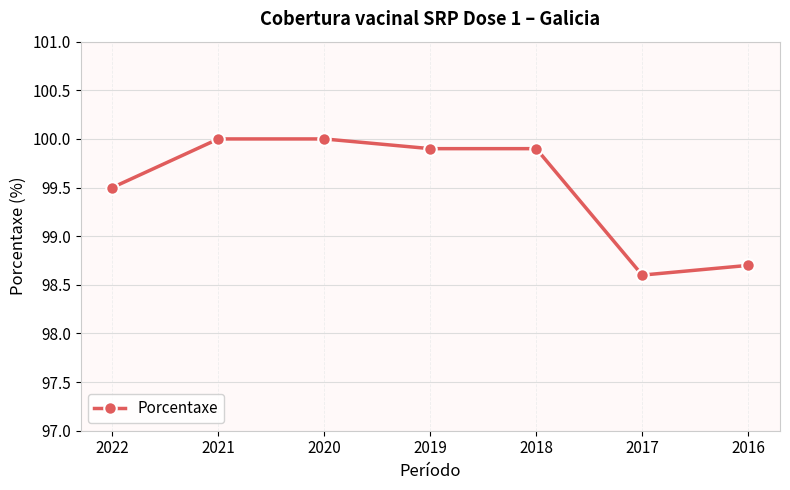

At which label does the data first exceed 99?

2022